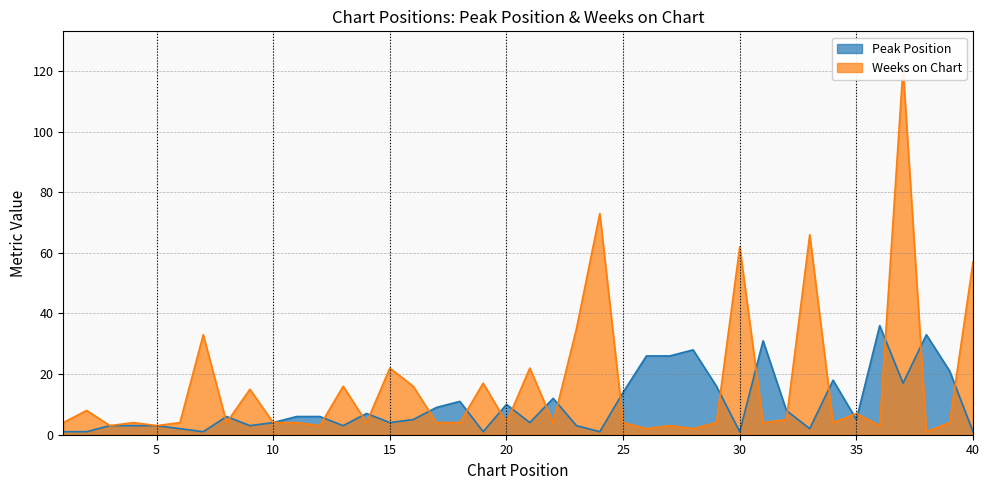

Where is the first local maximum for Weeks on Chart?

2